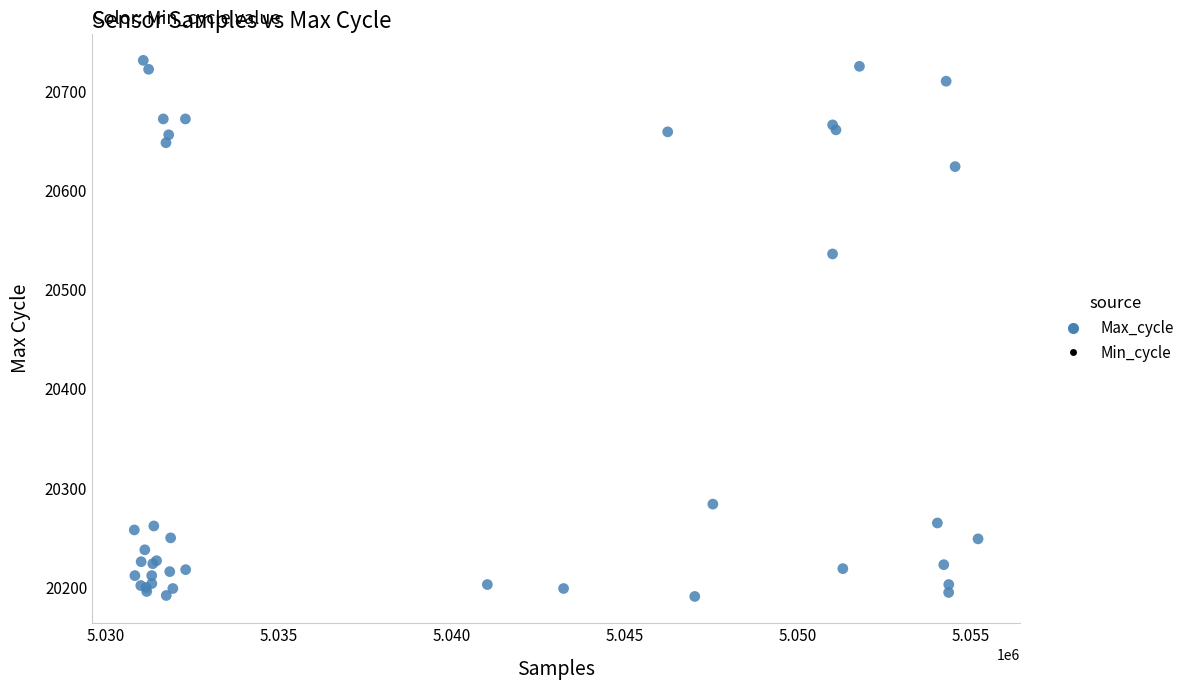

What Y value in the scatter plot is closest to 20461?

20536